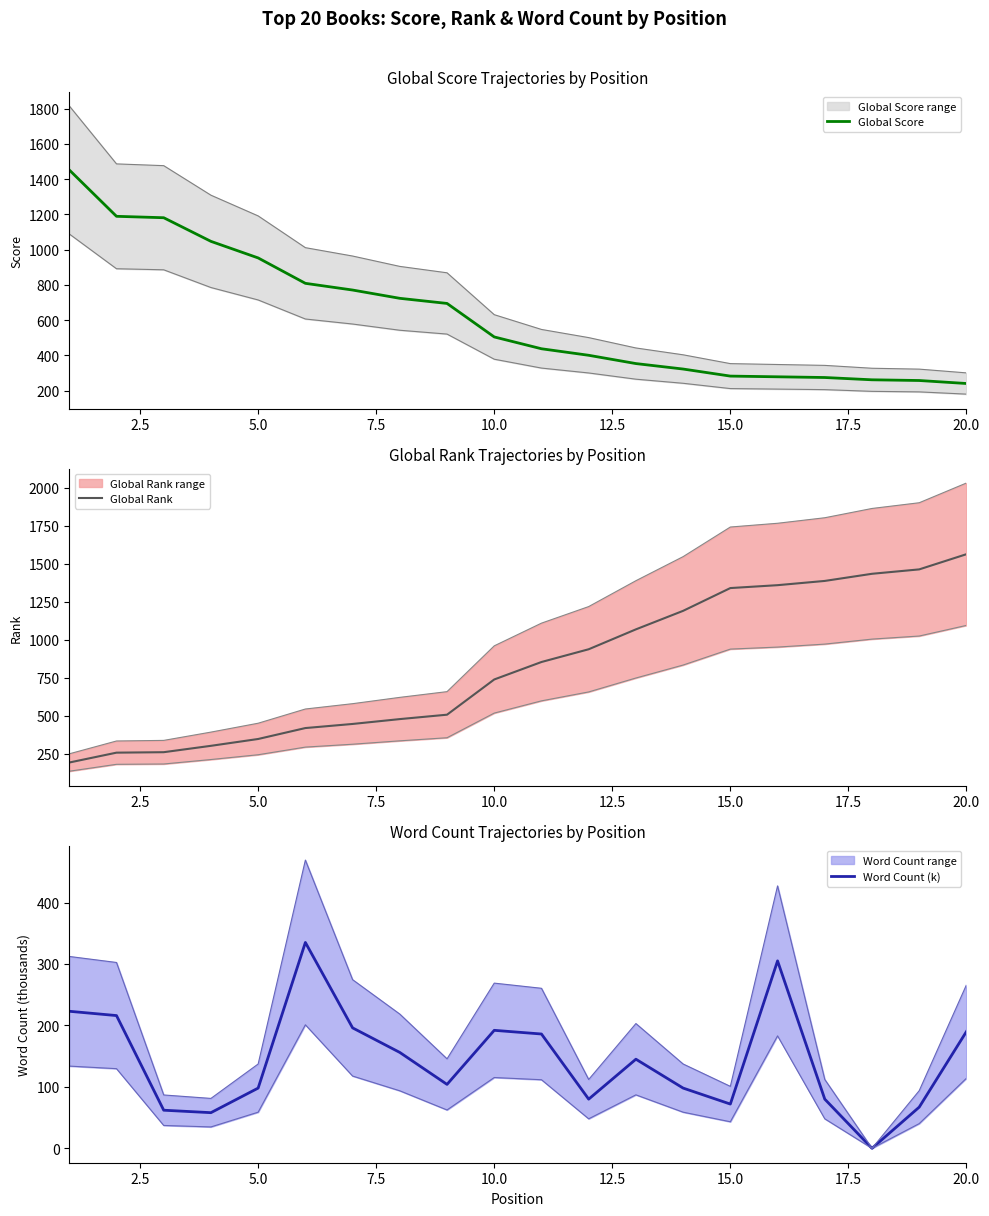

What is the difference between the maximum and second lowest values in the Global Score series?

1194